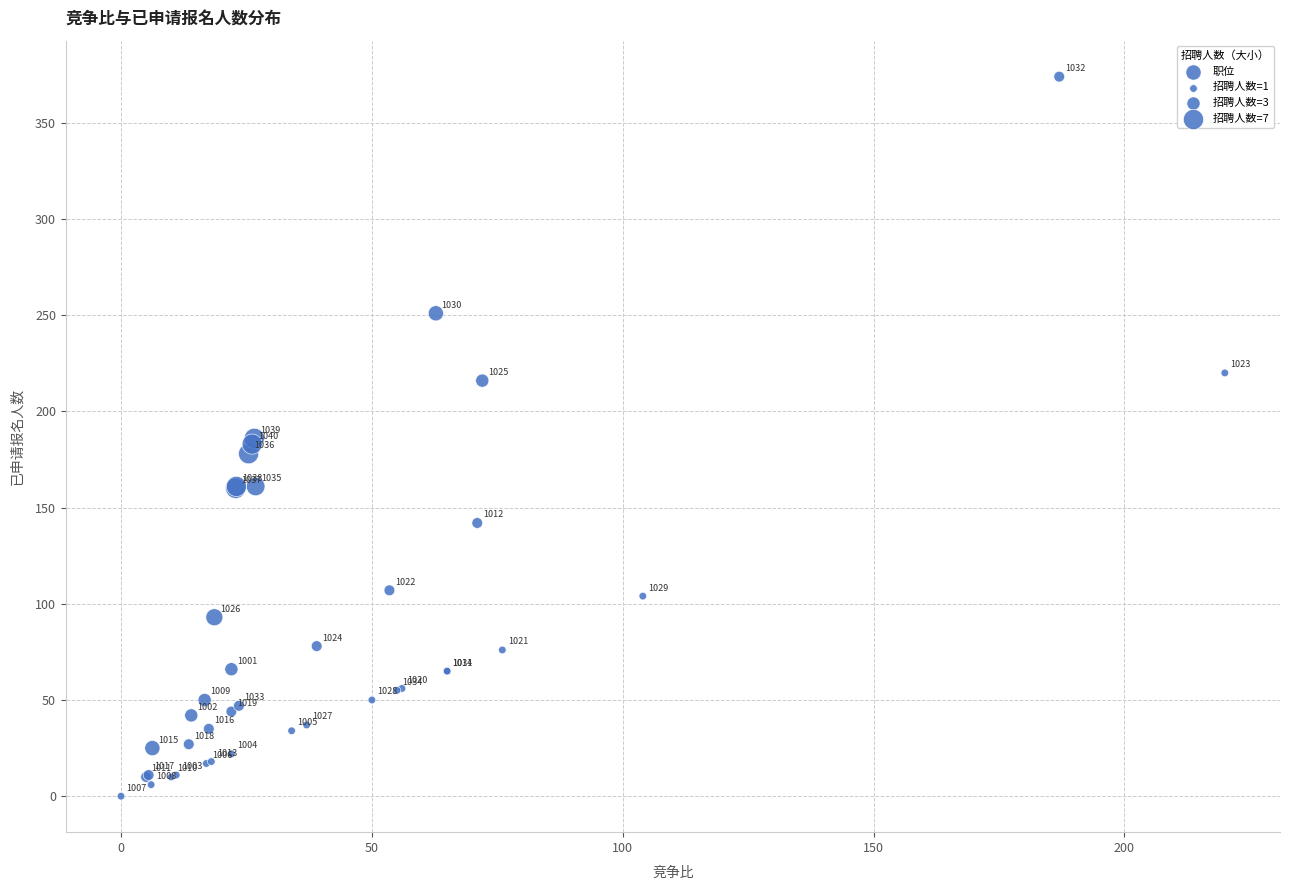

What Y value in the scatter plot is closest to 187?

186